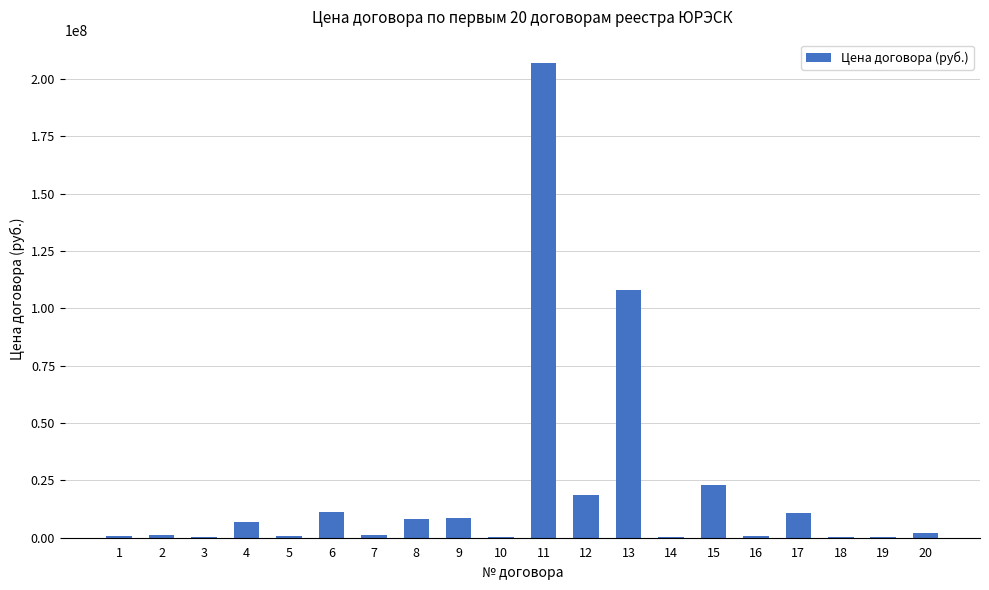

Which has a higher value, 12 or 5?

12